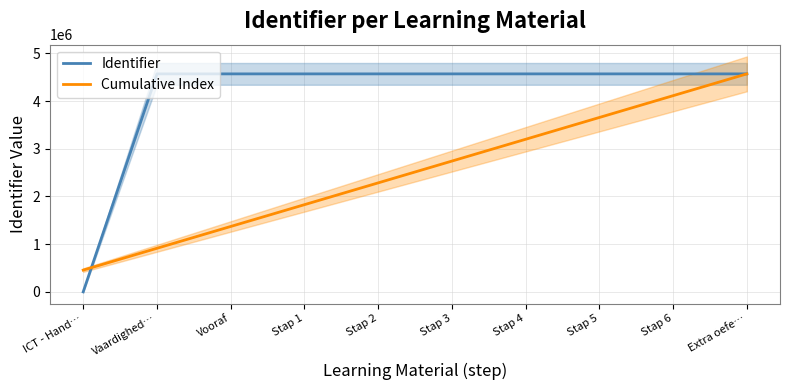

What is the label of the 7th point from the right?

Stap 1